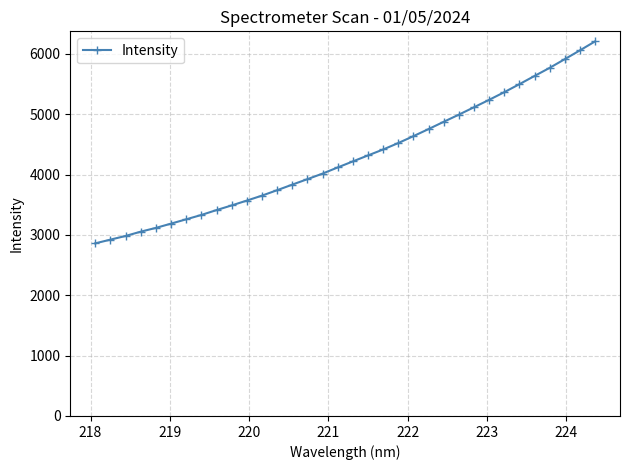

What is the minimum value shown in the chart?

2859.6